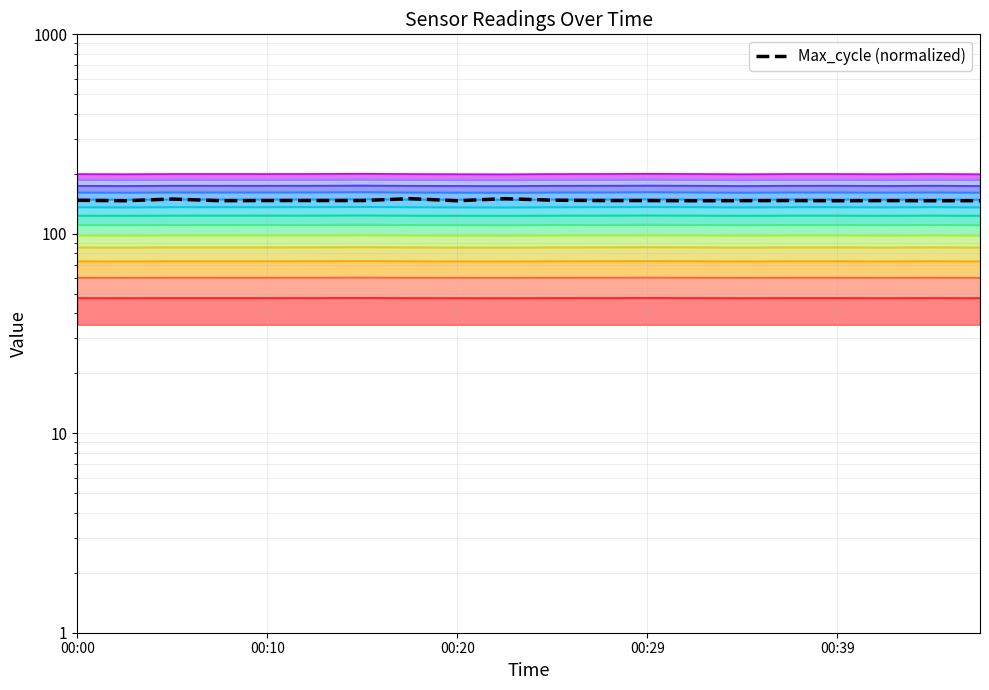

At which category does the chart reach its minimum across all series?

00:20